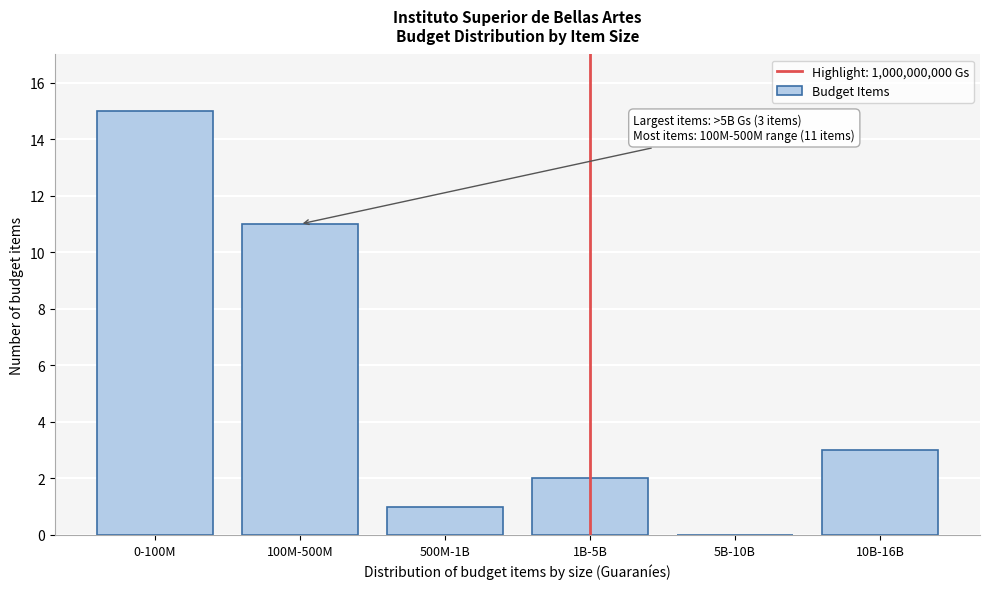

Reading left to right, extract all data points from this chart.

0-100M=15	100M-500M=11	500M-1B=1	1B-5B=2	5B-10B=0	10B-16B=3